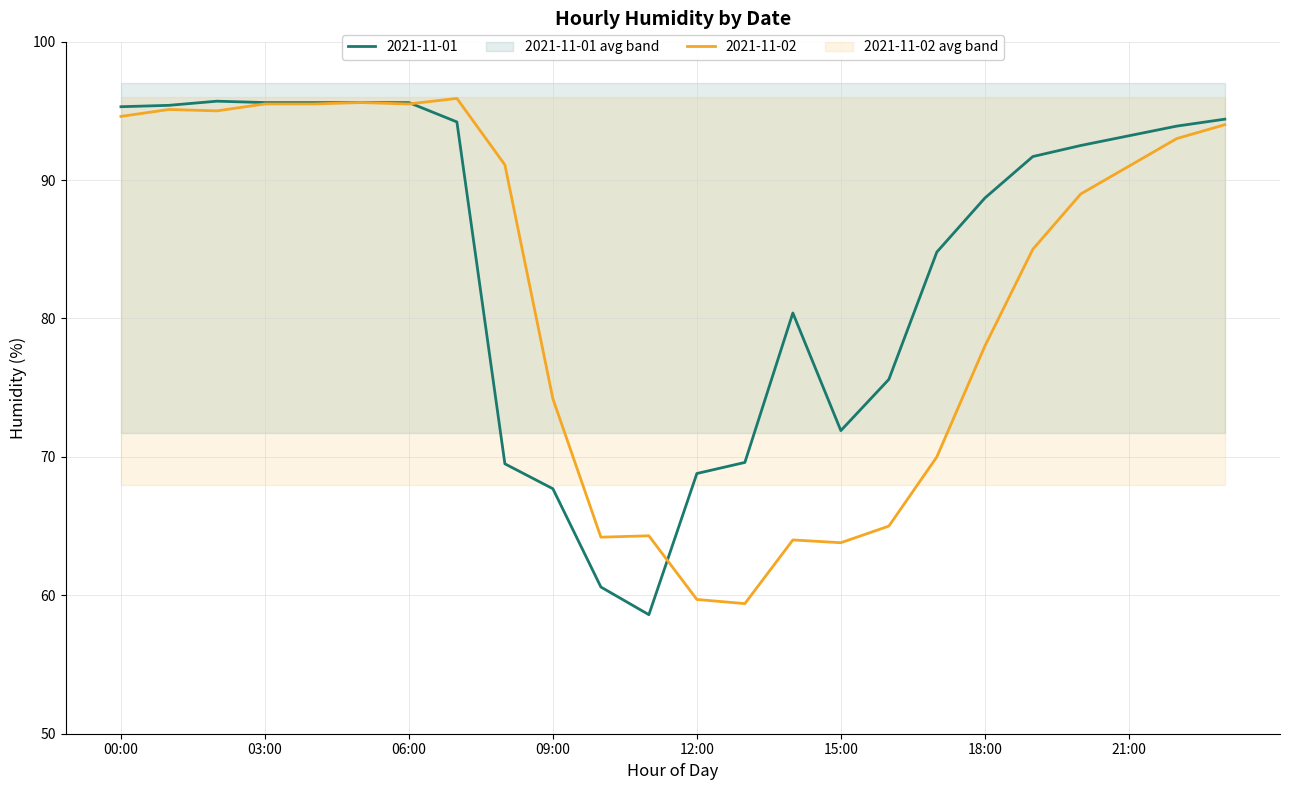

How many series are shown in this chart?

2